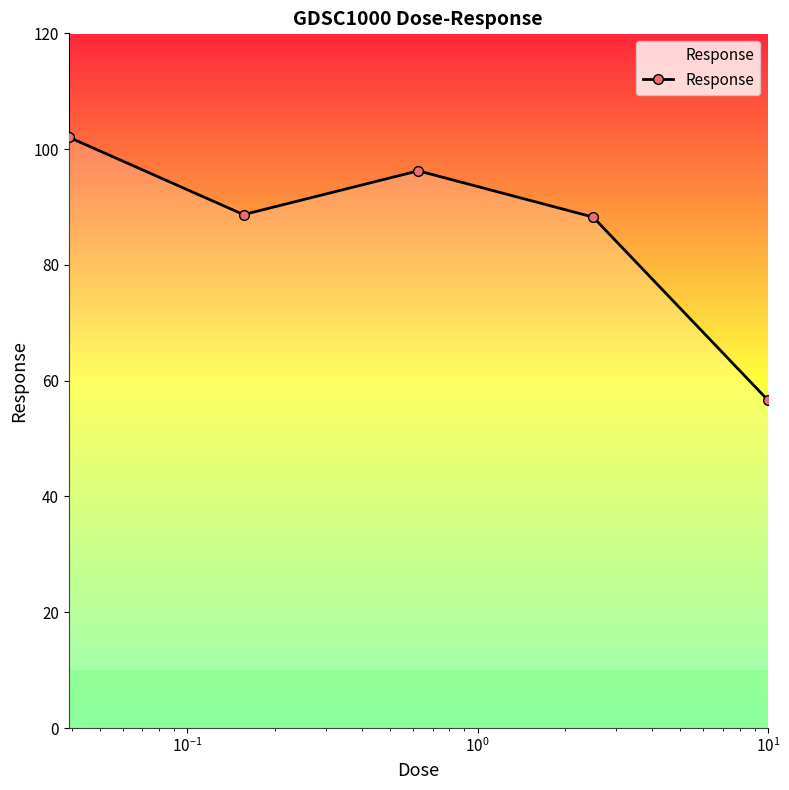

What is the difference between the second highest and minimum values?

39.6